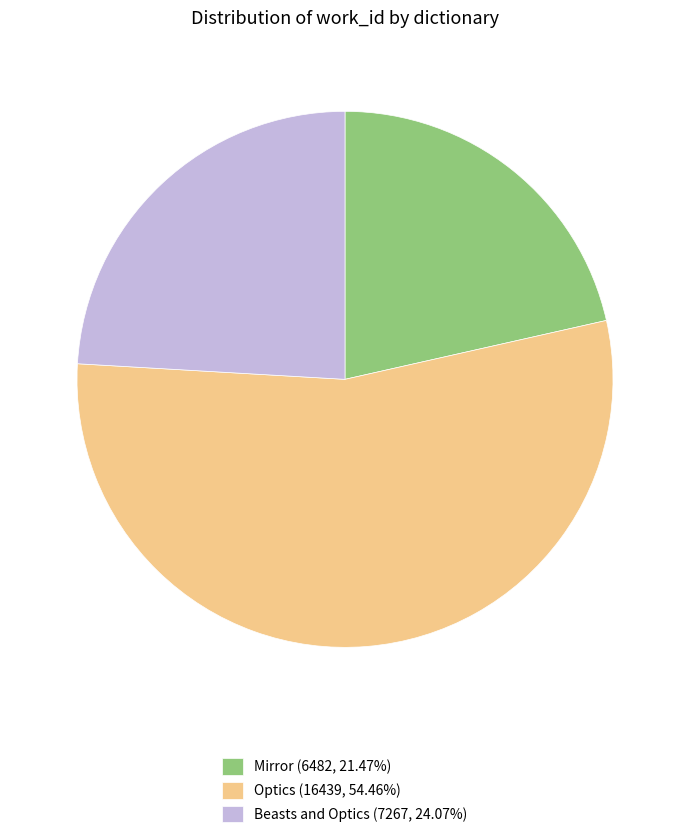

What is the ratio of the value at Beasts and Optics (7267, 24.07%) to the value at Mirror (6482, 21.47%)?

1.1